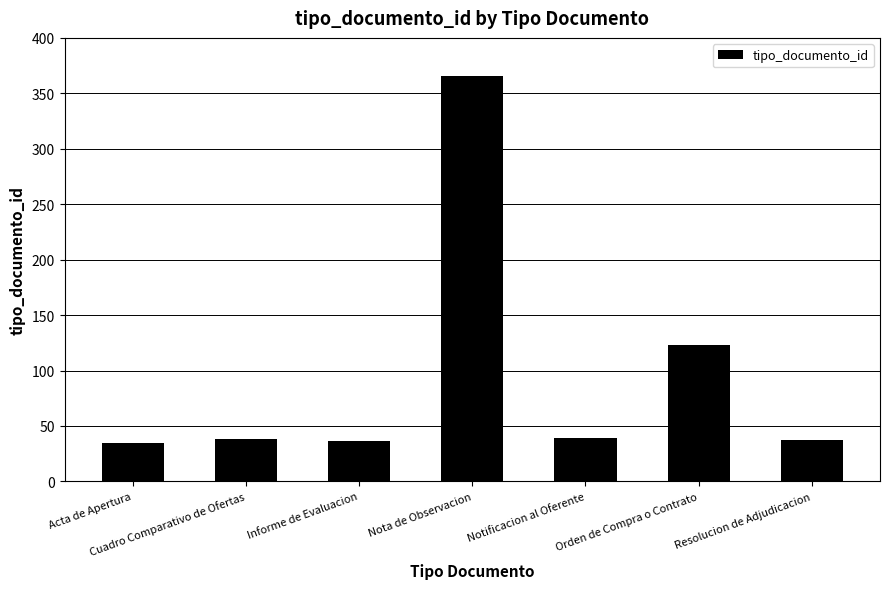

What is the label of the 7th bar from the left?

Resolucion de Adjudicacion